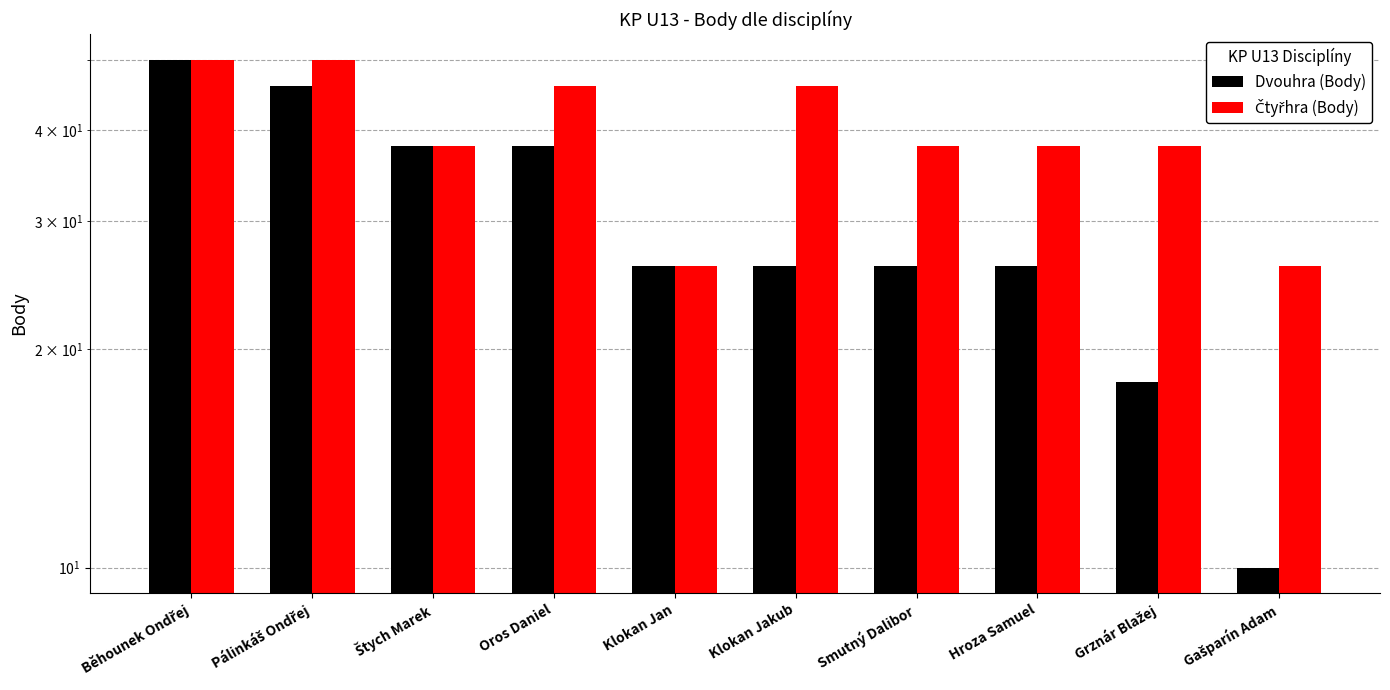

Between Smutný Dalibor and Gašparín Adam, which series saw the biggest shift?

Dvouhra (Body)